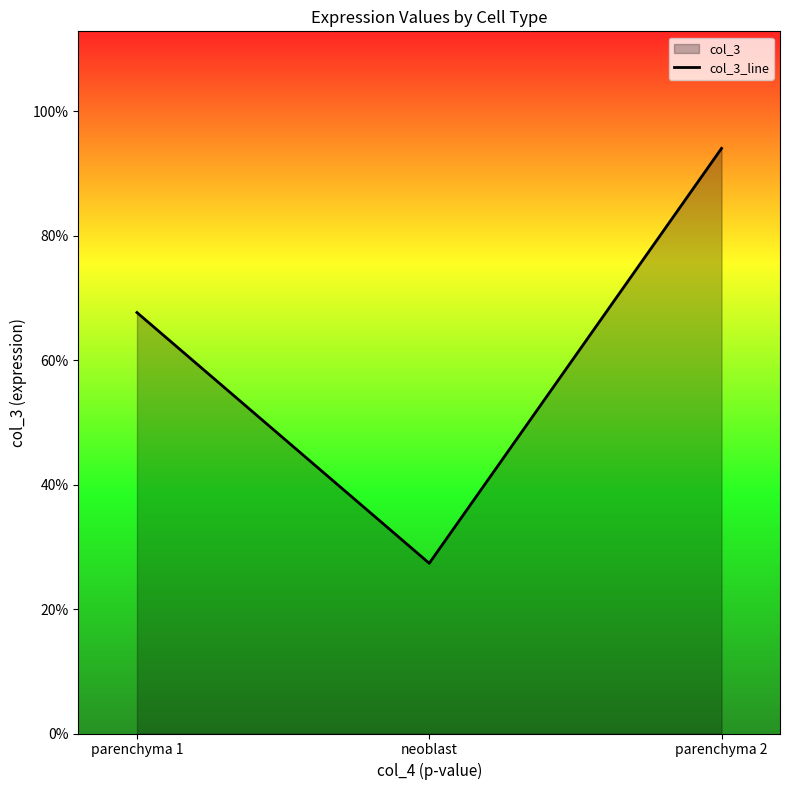

What is the difference between the values at parenchyma 2 and neoblast?

0.7